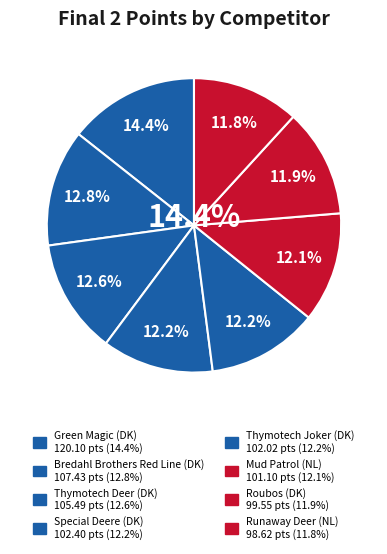

Approximately how many times larger is the value at Thymotech Joker (DK) compared to Green Magic (DK)?

0.8